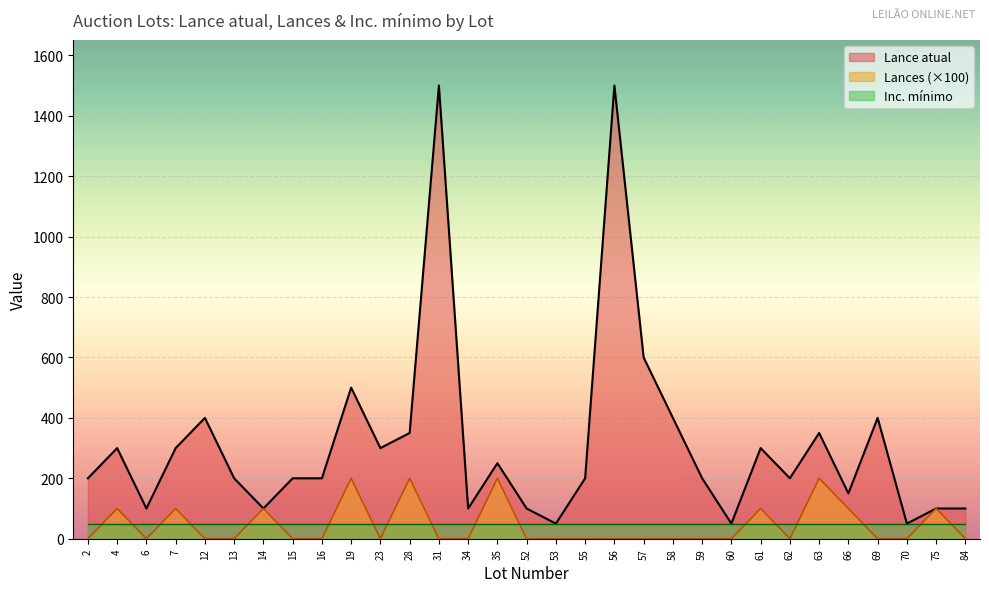

List the series in order of their peak value, lowest first.

Inc. mínimo, Lances (×100), Lance atual